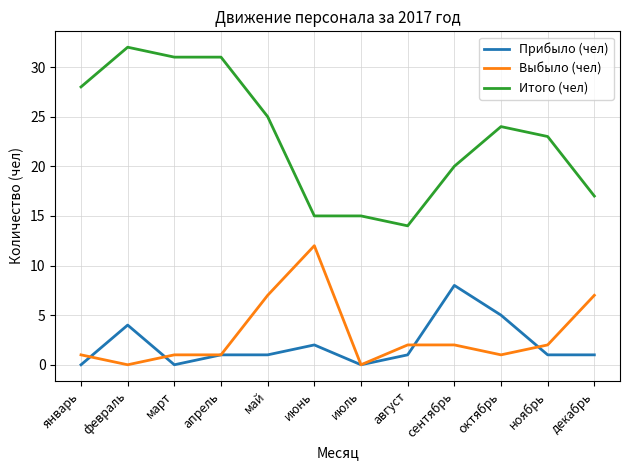

The value of Прибыло (чел) at март is 0. True or false?

True